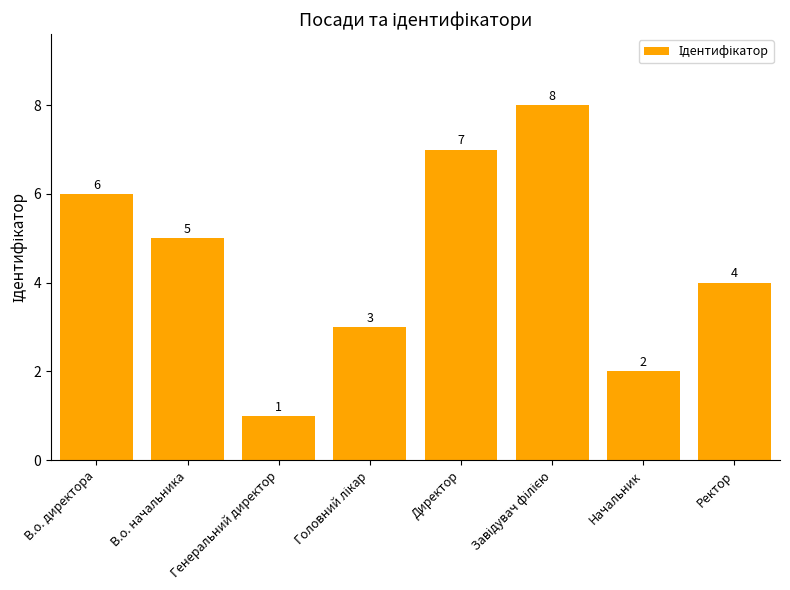

Is it true that the value at Ректор is 4?

True